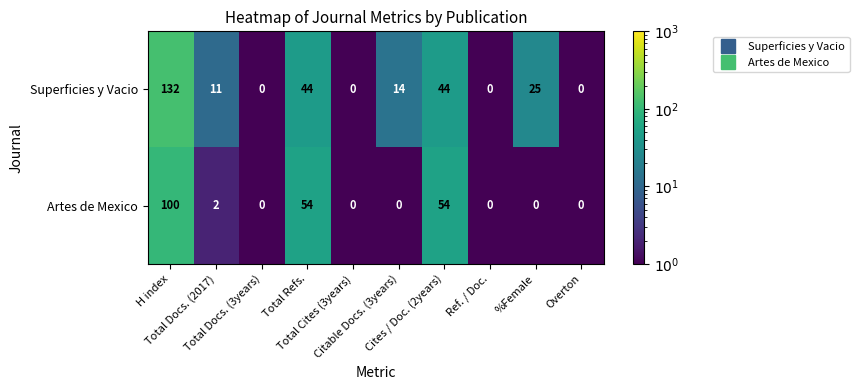

Which series has the largest range (max minus min)?

Superficies y Vacio